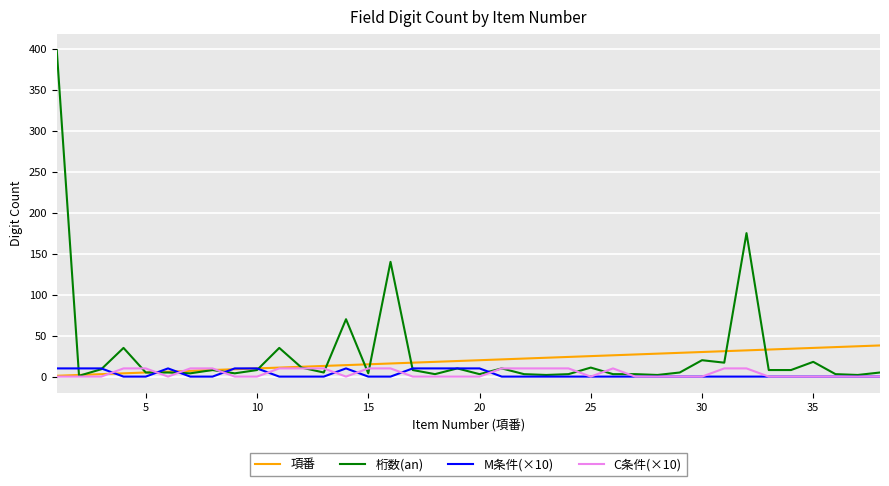

Which series has the largest range (max minus min)?

桁数(an)